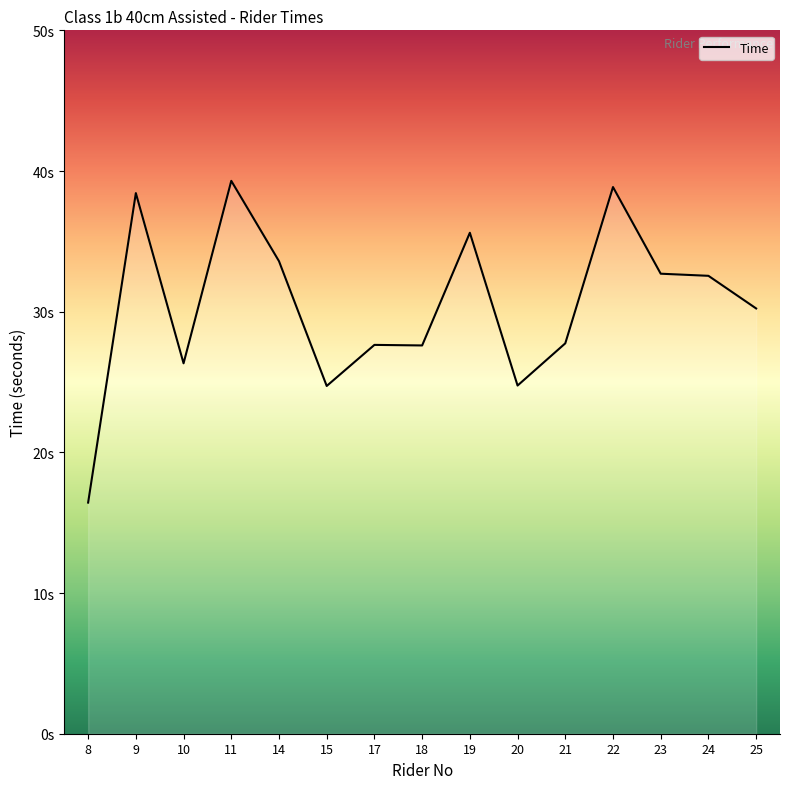

Is this an area chart (filled region under the line)?

Yes